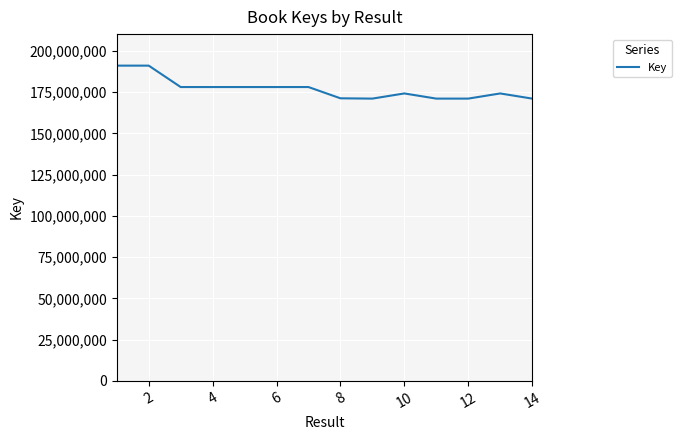

What is the difference between the maximum and minimum values?

19990343